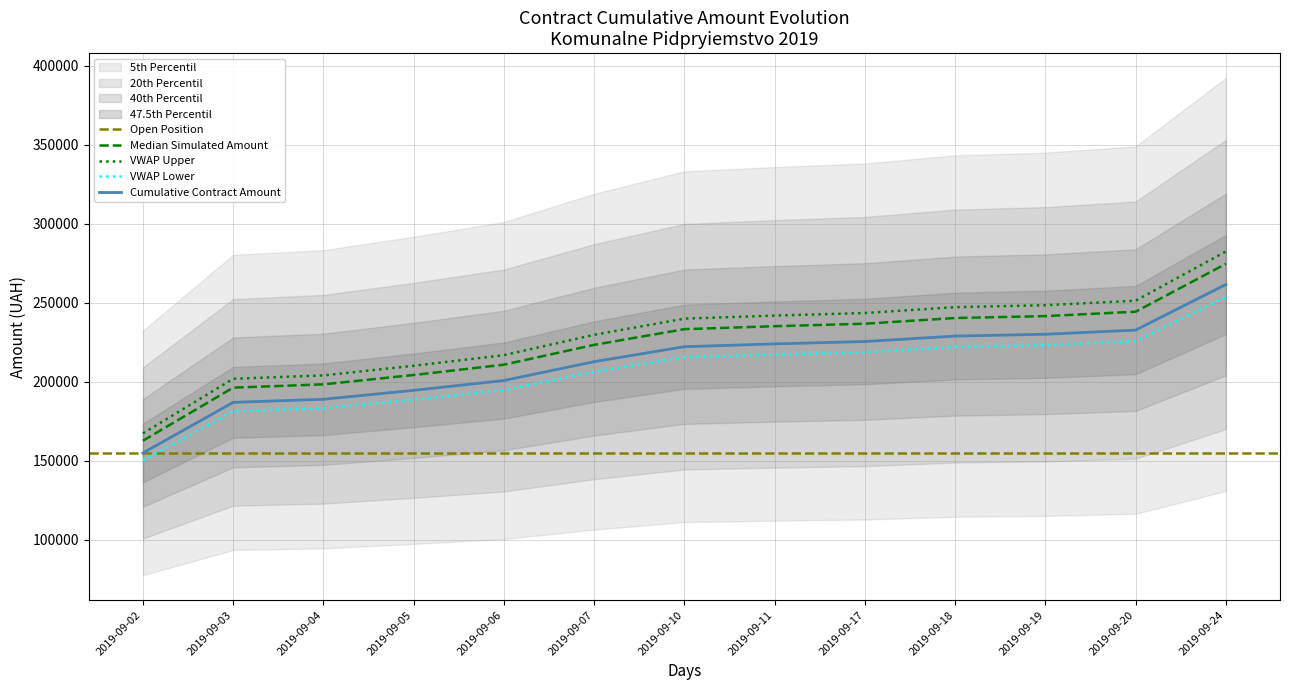

True or false: Daily Total (UAH) has more than 2 points higher than both neighbors.

False